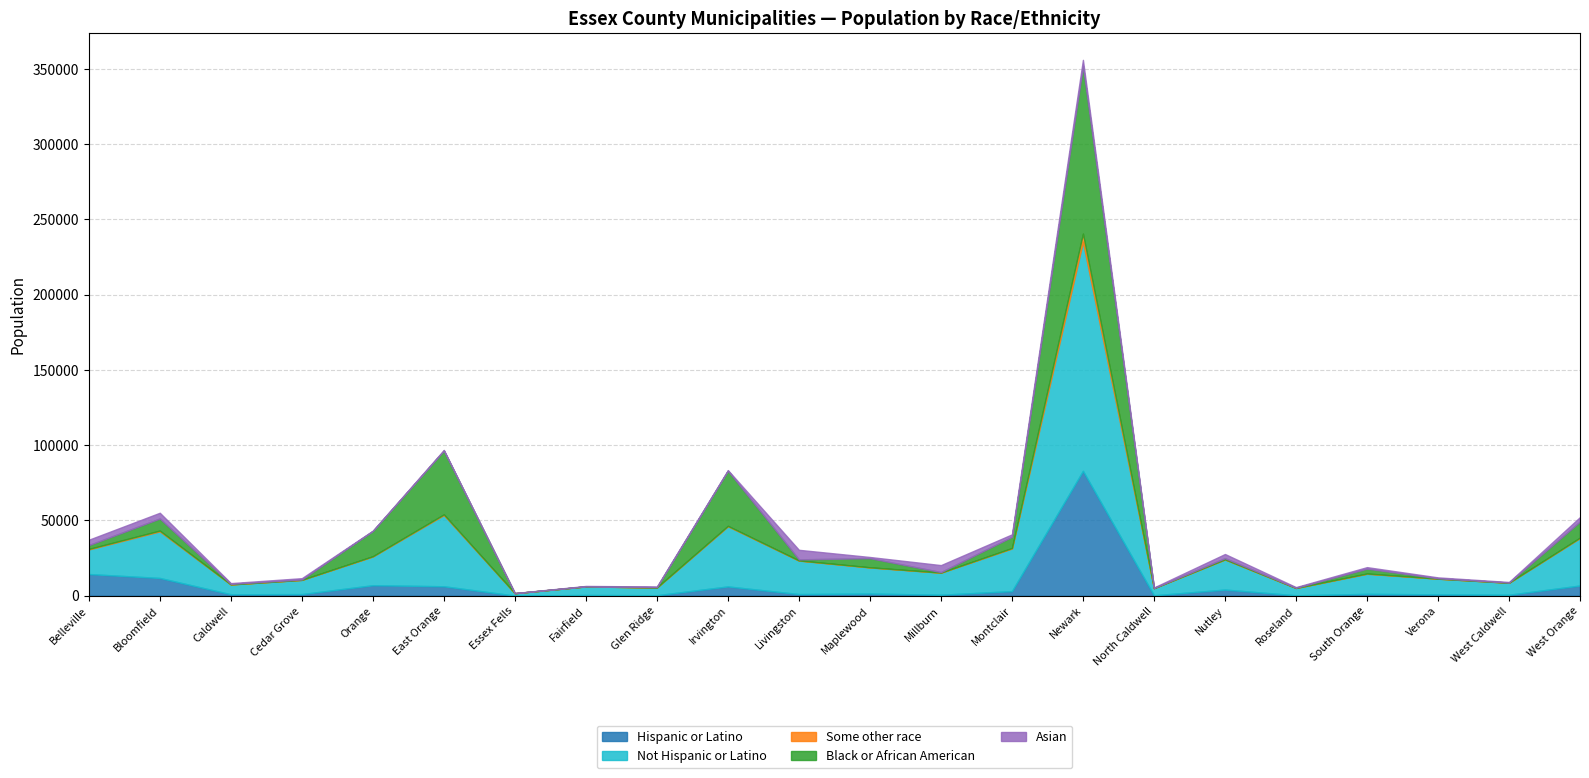

What is the maximum value shown in the chart?

152171